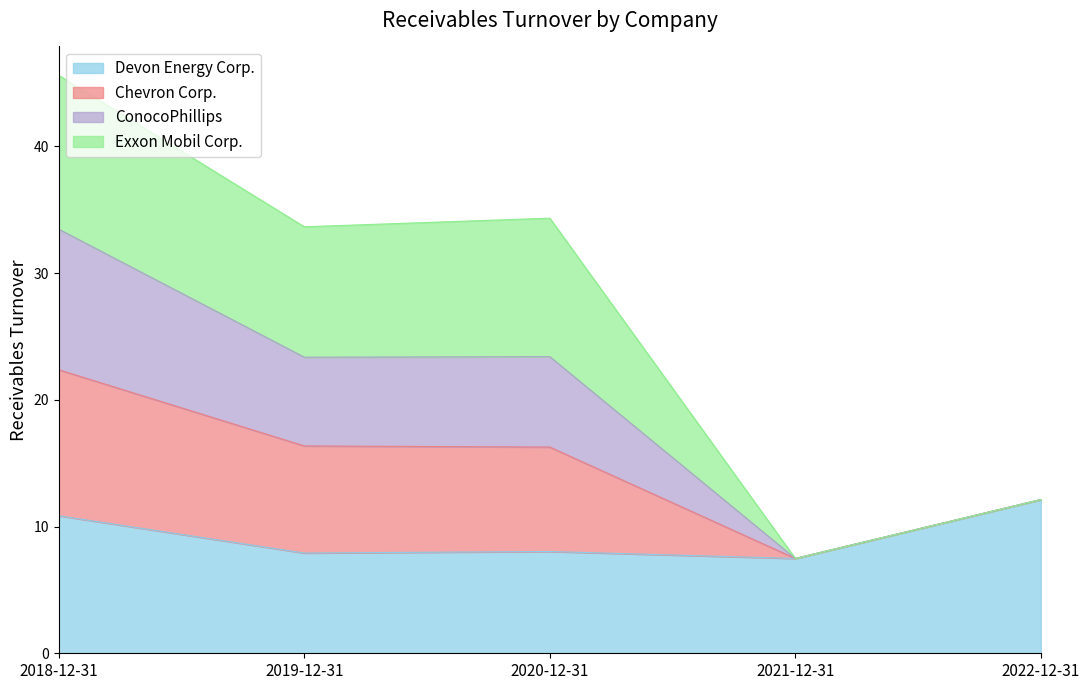

At which label does Devon Energy Corp. reach its peak?

2022-12-31